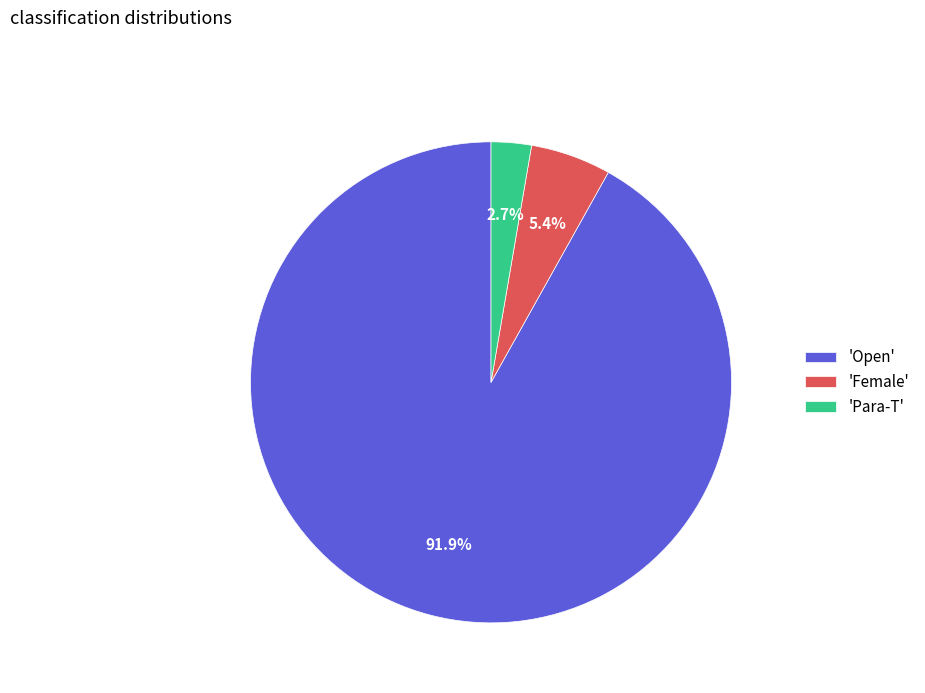

Which category has the biggest portion of the pie?

'Open'